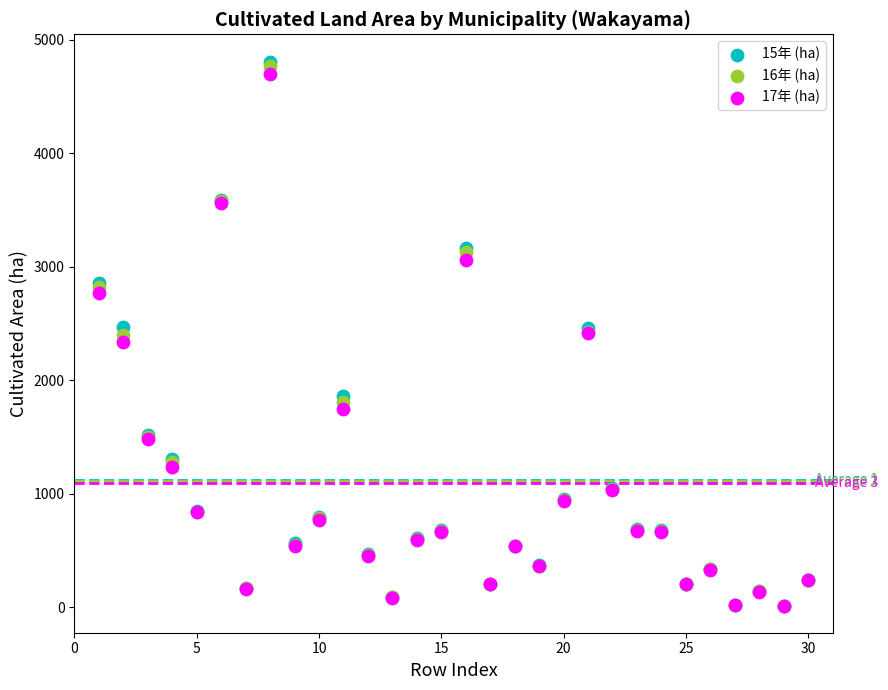

Which series has the widest spread of Y values?

15年 (ha)